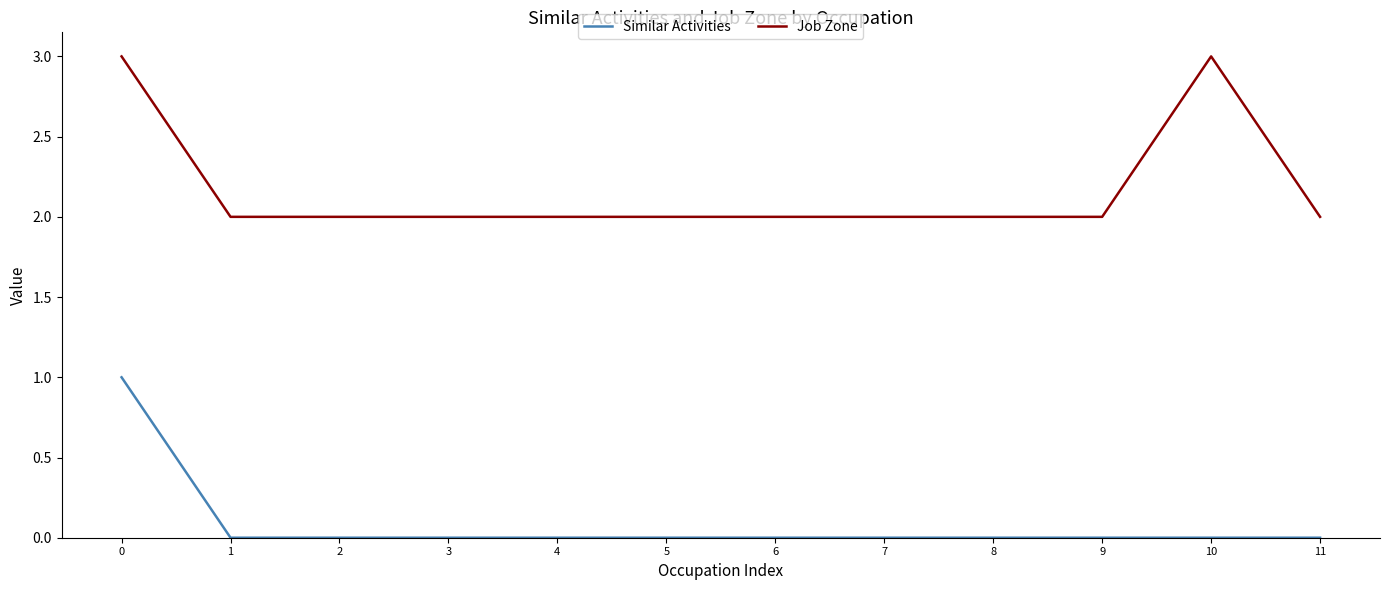

How many series are shown in this chart?

2